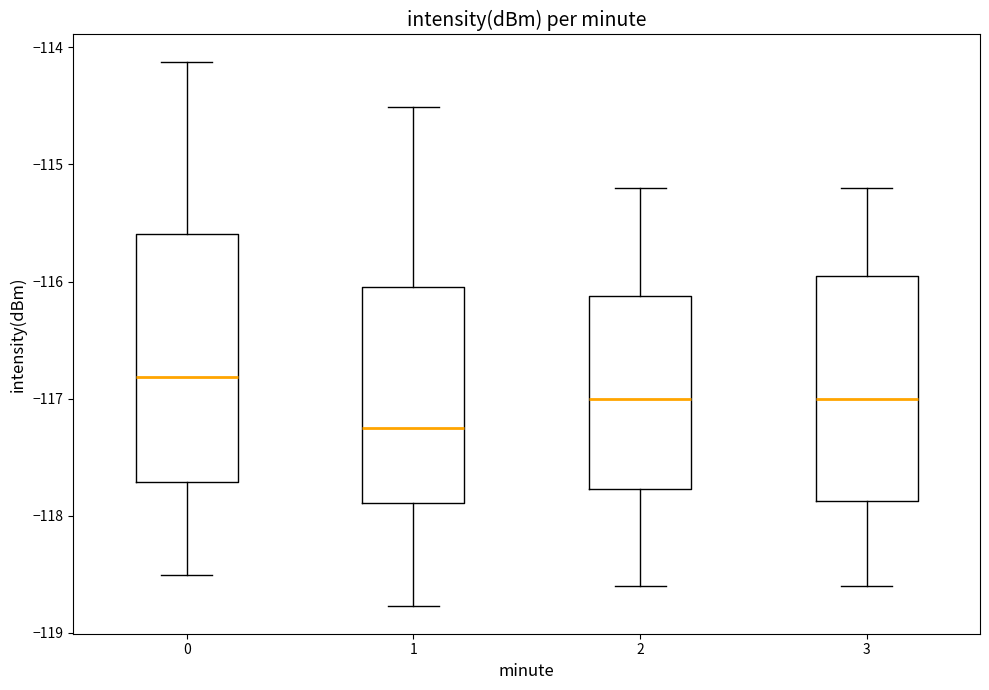

Which box is the tallest, from its lower edge to its upper edge?

0